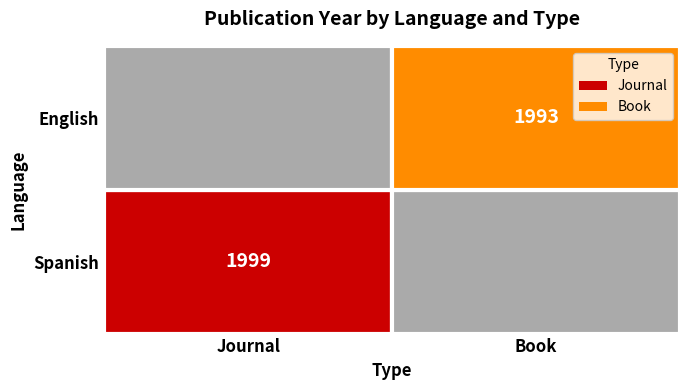

Between 0 and 1, which series saw the biggest shift?

Journal